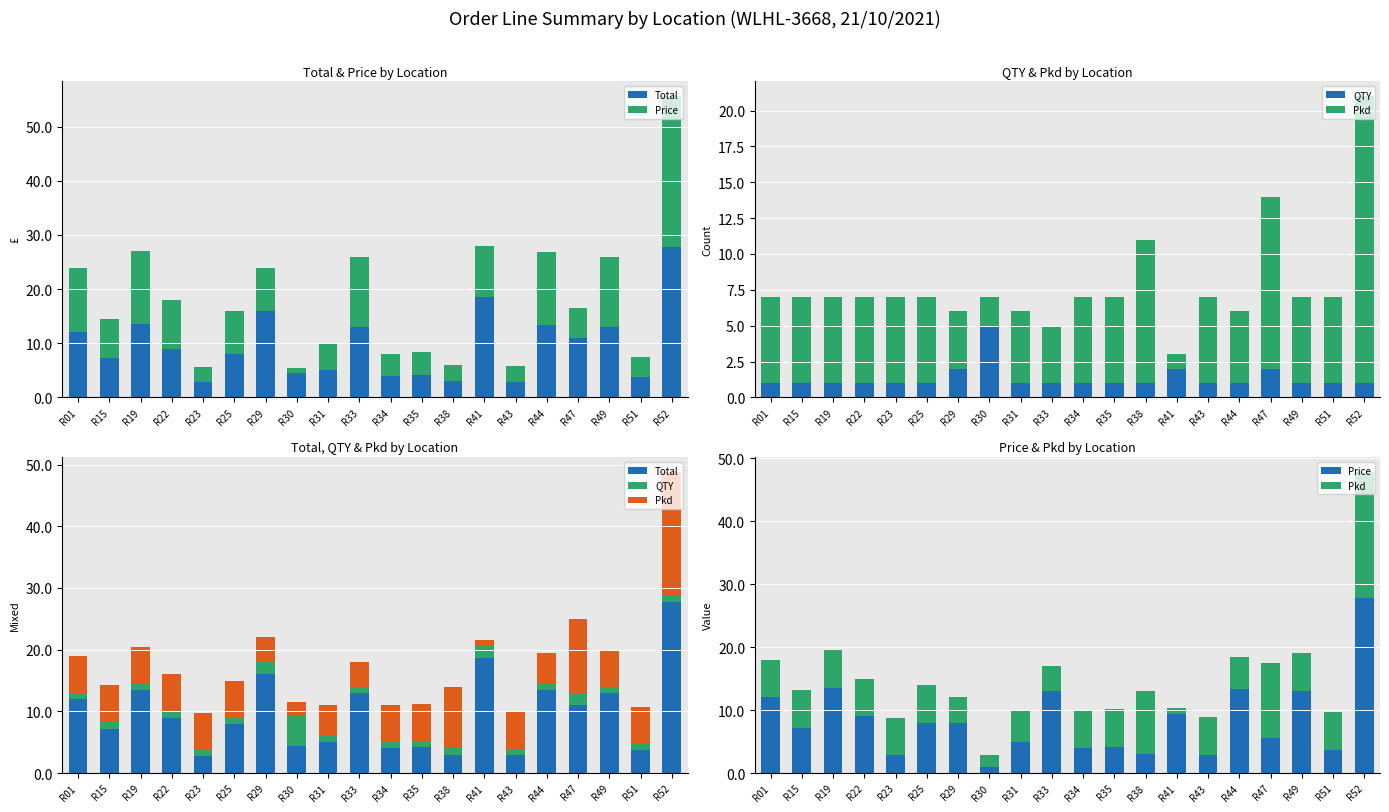

Reading left to right, what are all the values shown in this chart?

Total: R01=12.0	R15=7.2	R19=13.5	R22=9.0	R23=2.8	R25=8.0	R29=16.0	R30=4.5	R31=5.0	R33=13.0	R34=4.0	R35=4.2	R38=3.0	R41=18.6	R43=2.9	R44=13.4	R47=11.0	R49=13.0	R51=3.7	R52=27.8
Price: R01=12.0	R15=7.2	R19=13.5	R22=9.0	R23=2.8	R25=8.0	R29=8.0	R30=0.9	R31=5.0	R33=13.0	R34=4.0	R35=4.2	R38=3.0	R41=9.3	R43=2.9	R44=13.4	R47=5.5	R49=13.0	R51=3.7	R52=27.8
QTY: R01=1.0	R15=1.0	R19=1.0	R22=1.0	R23=1.0	R25=1.0	R29=2.0	R30=5.0	R31=1.0	R33=1.0	R34=1.0	R35=1.0	R38=1.0	R41=2.0	R43=1.0	R44=1.0	R47=2.0	R49=1.0	R51=1.0	R52=1.0
Pkd: R01=6.0	R15=6.0	R19=6.0	R22=6.0	R23=6.0	R25=6.0	R29=4.0	R30=2.0	R31=5.0	R33=4.0	R34=6.0	R35=6.0	R38=10.0	R41=1.0	R43=6.0	R44=5.0	R47=12.0	R49=6.0	R51=6.0	R52=20.0